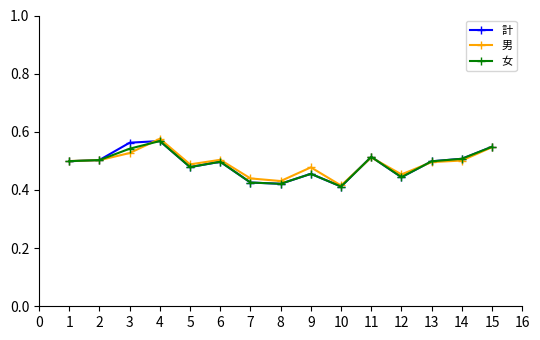

Where is the first local maximum for 男?

4